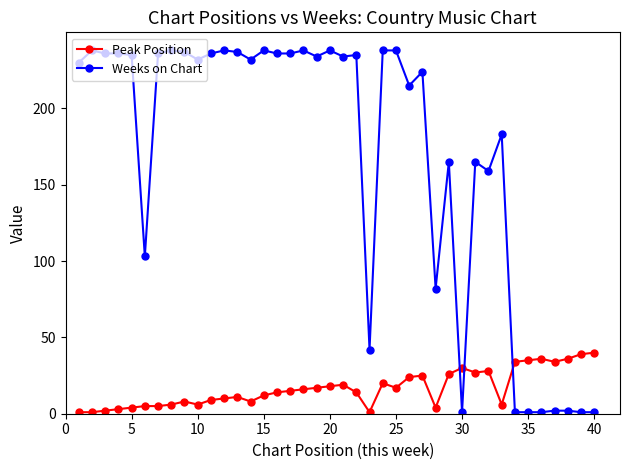

Rank the series by their maximum value, from lowest to highest.

Peak Position, Weeks on Chart